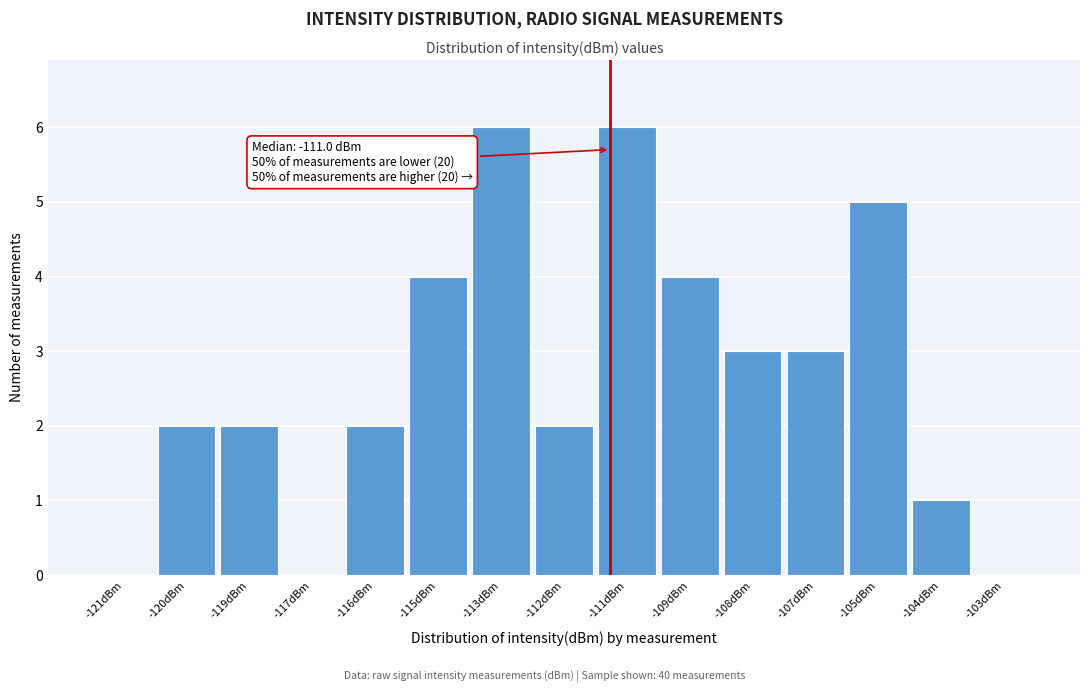

Reading left to right, transcribe all the data shown in this chart.

-121dBm=0	-120dBm=2	-119dBm=2	-117dBm=0	-116dBm=2	-115dBm=4	-113dBm=6	-112dBm=2	-111dBm=6	-109dBm=4	-108dBm=3	-107dBm=3	-105dBm=5	-104dBm=1	-103dBm=0